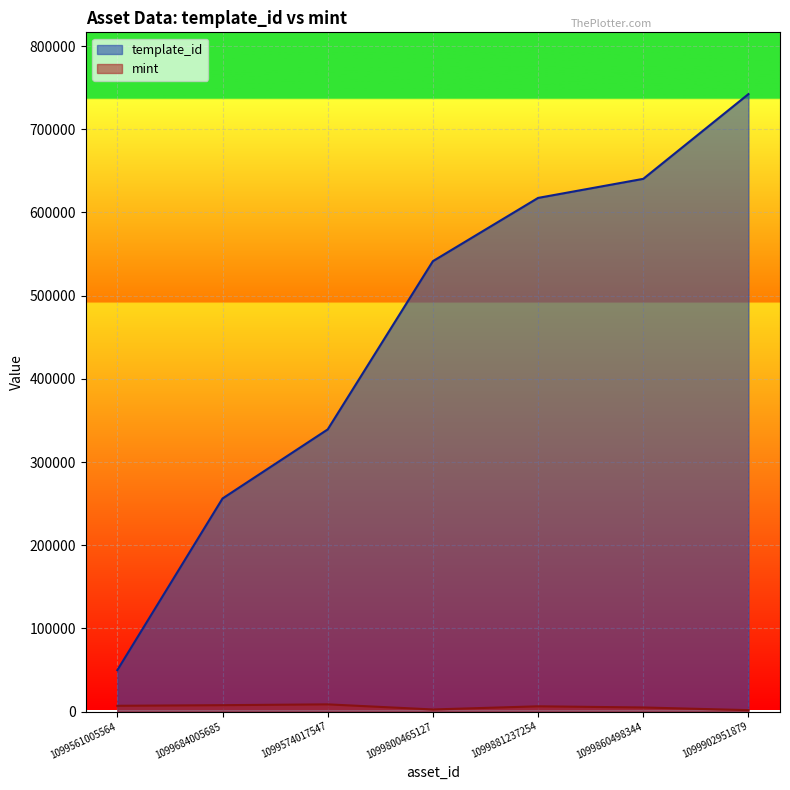

What is the average value of the template_id series?

455280